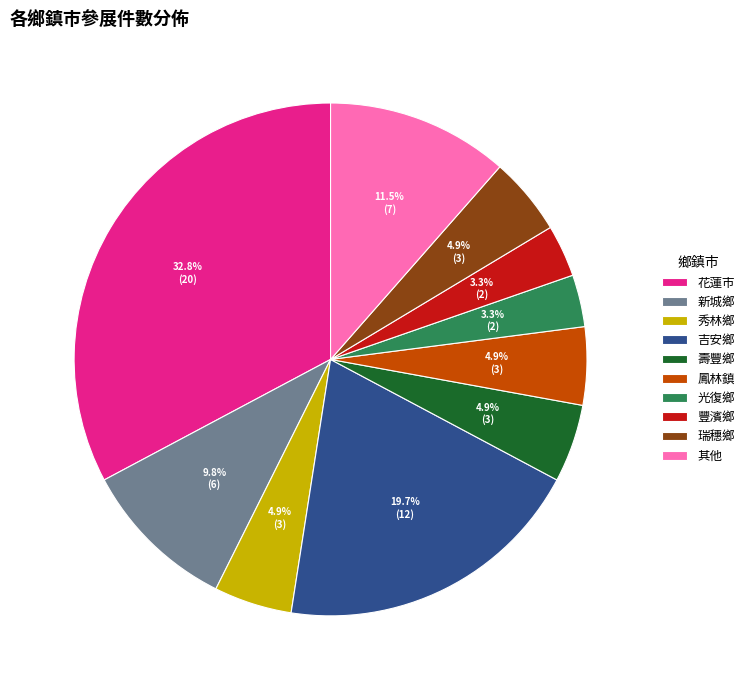

How many segments does this pie chart have?

10